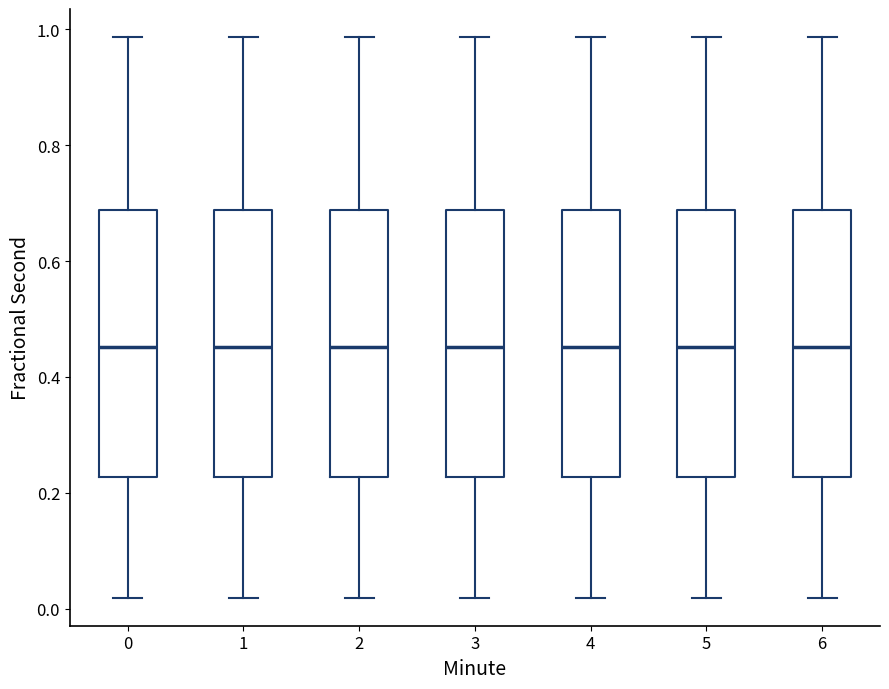

Where is the upper edge of the box at x = 2 on the y-axis? The values are not printed on the chart, so give them approximately, as read against the axis.

0.68